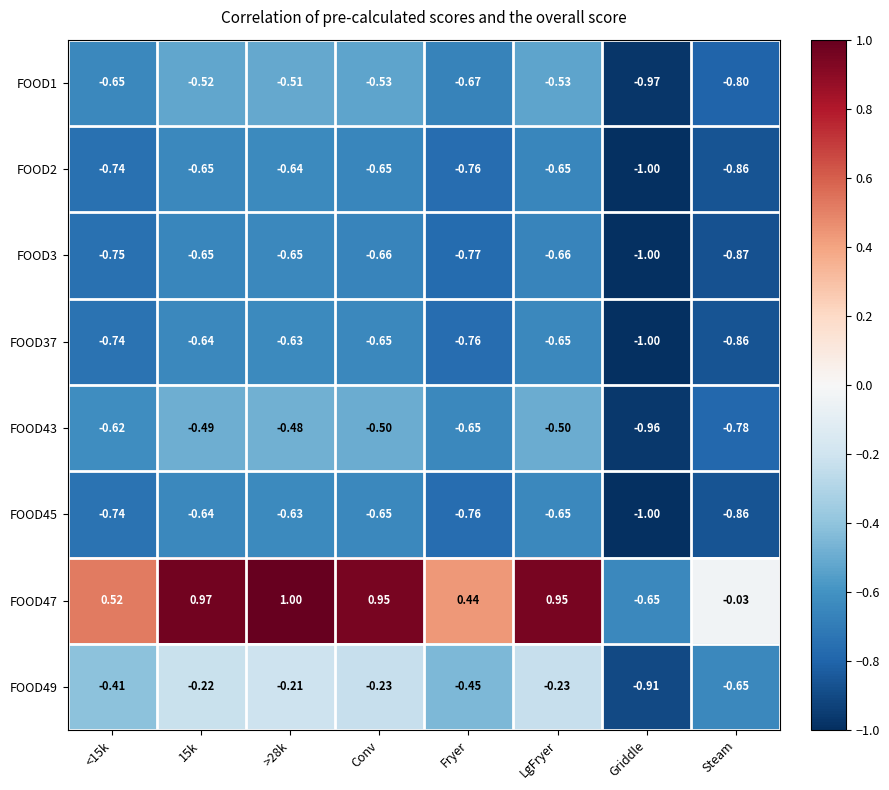

At which label is FOOD47 closest to 0?

Steam